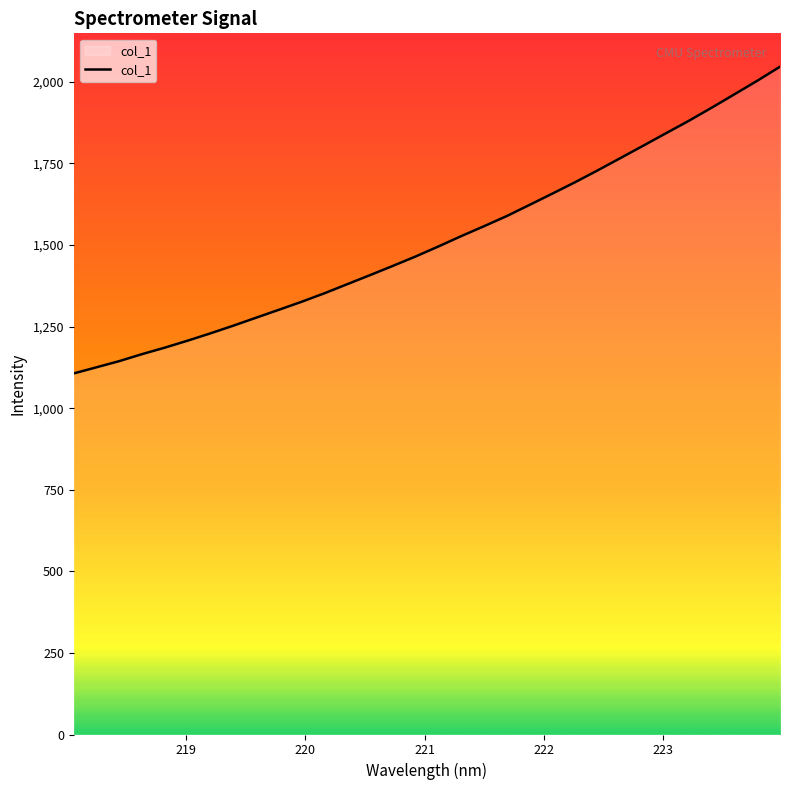

What is the difference between the maximum and minimum values?

939.8